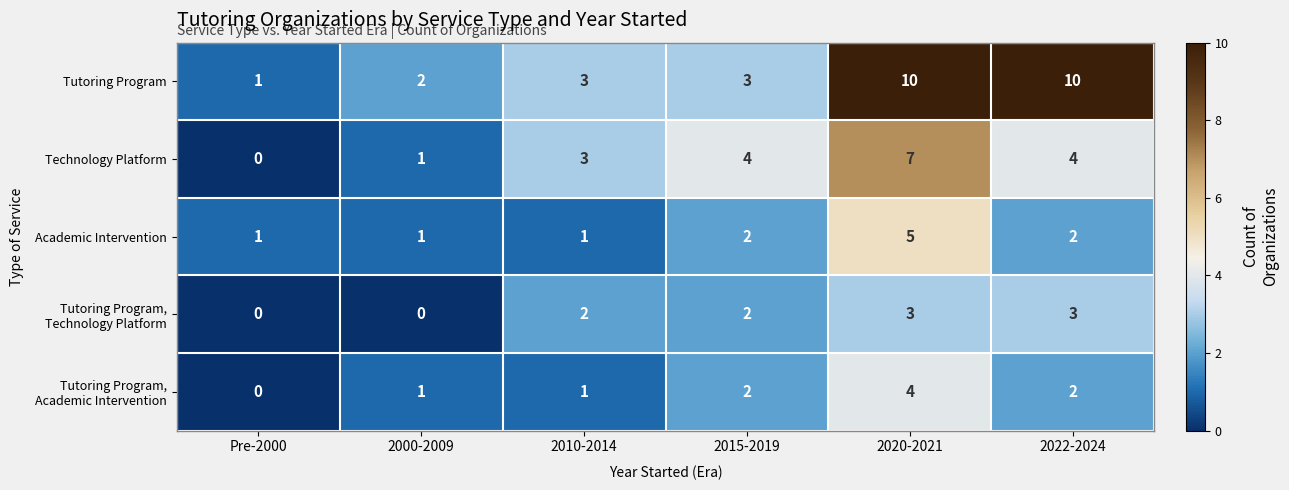

What is the total value across all series at 2020-2021?

29